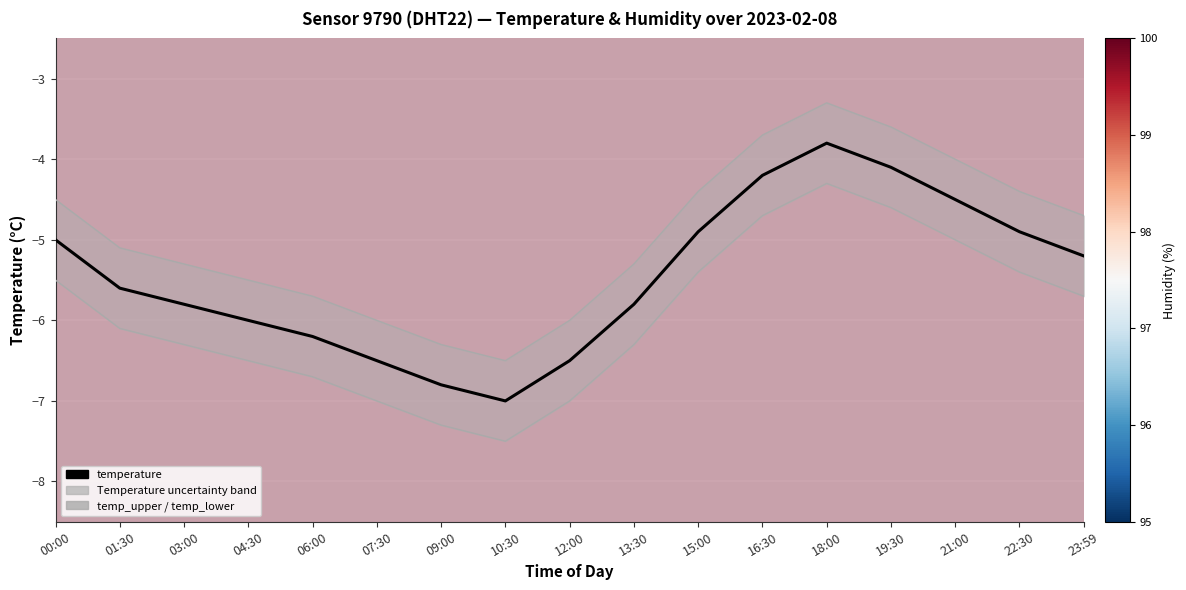

What position from the left is 07:30?

6